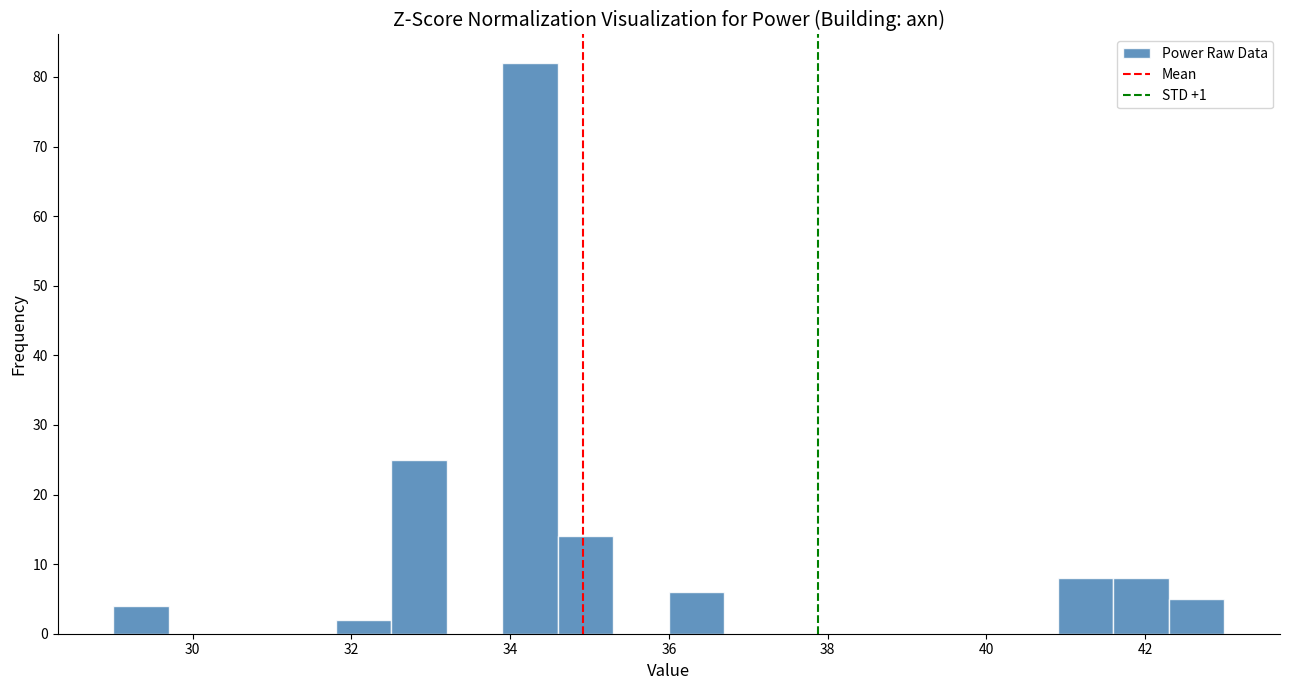

Around what value on the x-axis is the tallest bar? Give the approximate position of its centre, as read against the axis.

34.2